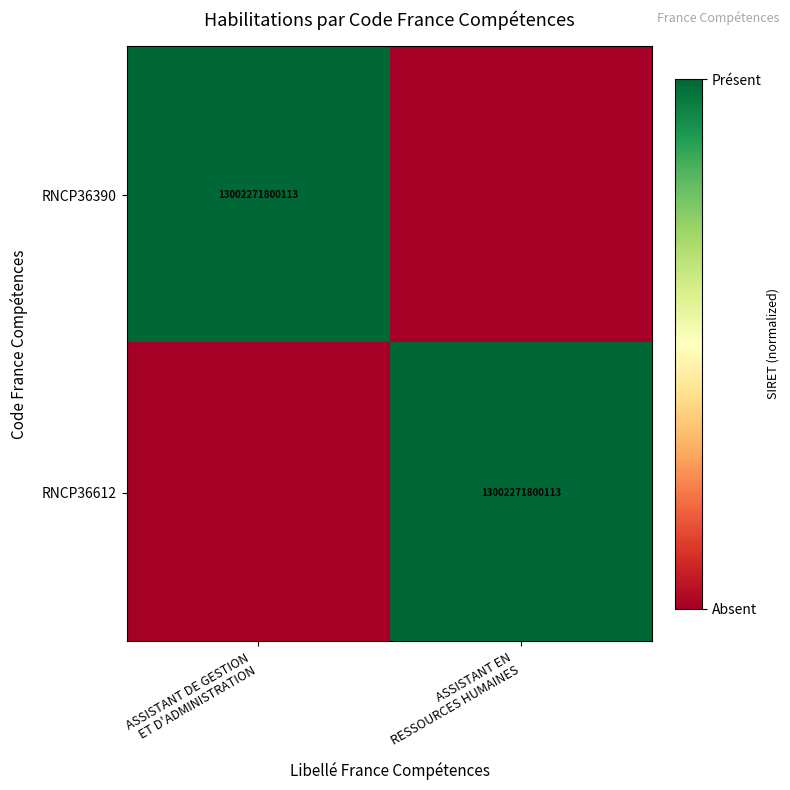

What is the sum of the RNCP36612 values at ASSISTANT EN RESSOURCES HUMAINES and ASSISTANT DE GESTION ET D'ADMINISTRATION?

1